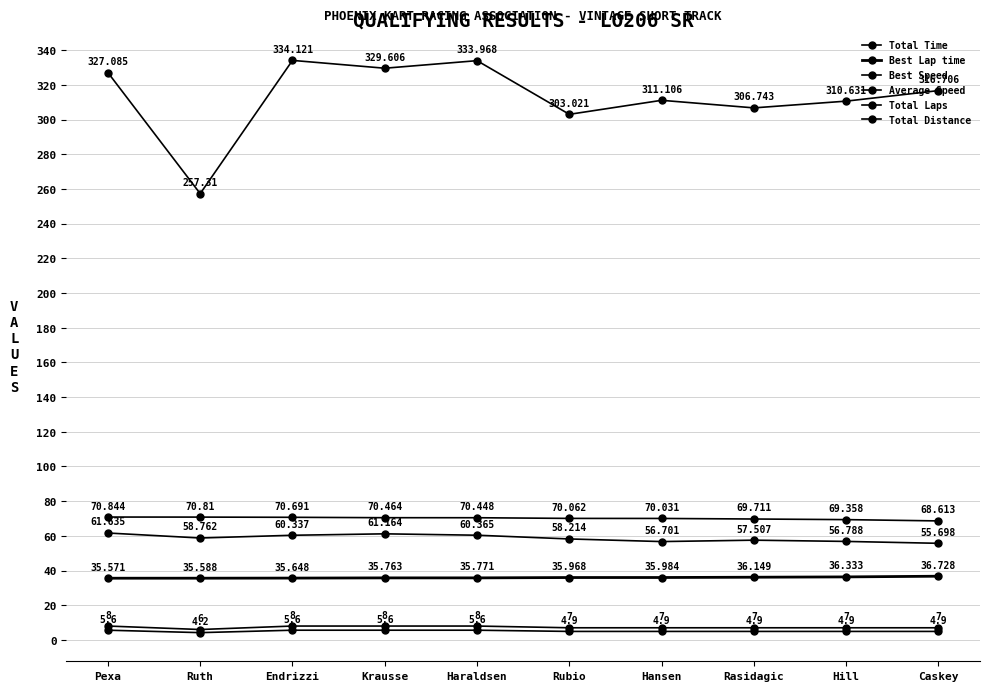

What is the value of the Best Lap time point at the 3rd from the left?

35.6